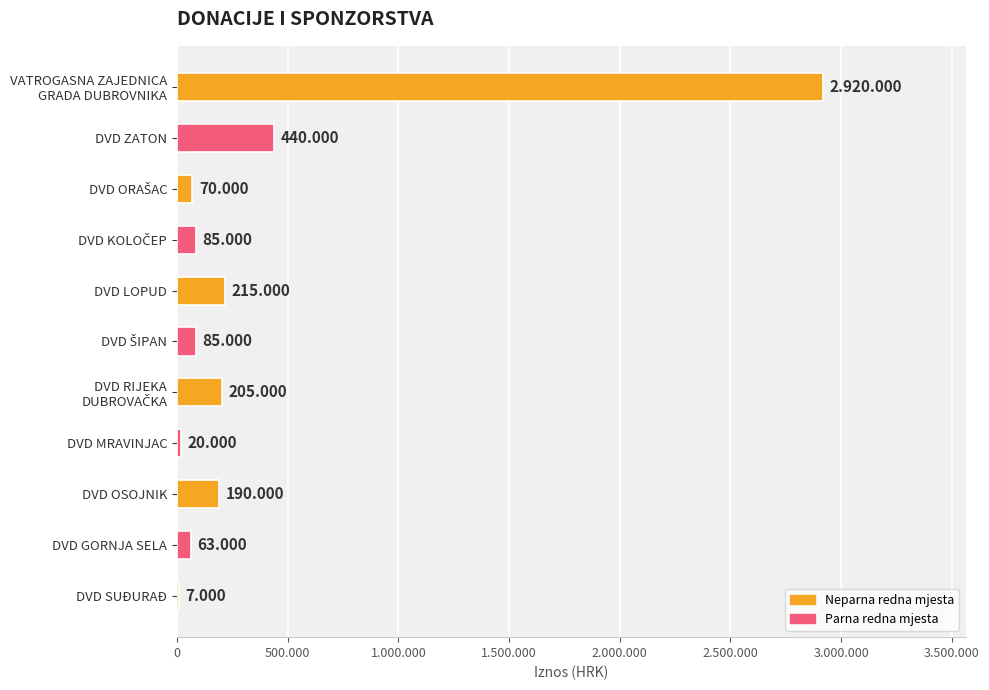

Are the bars horizontal?

Yes